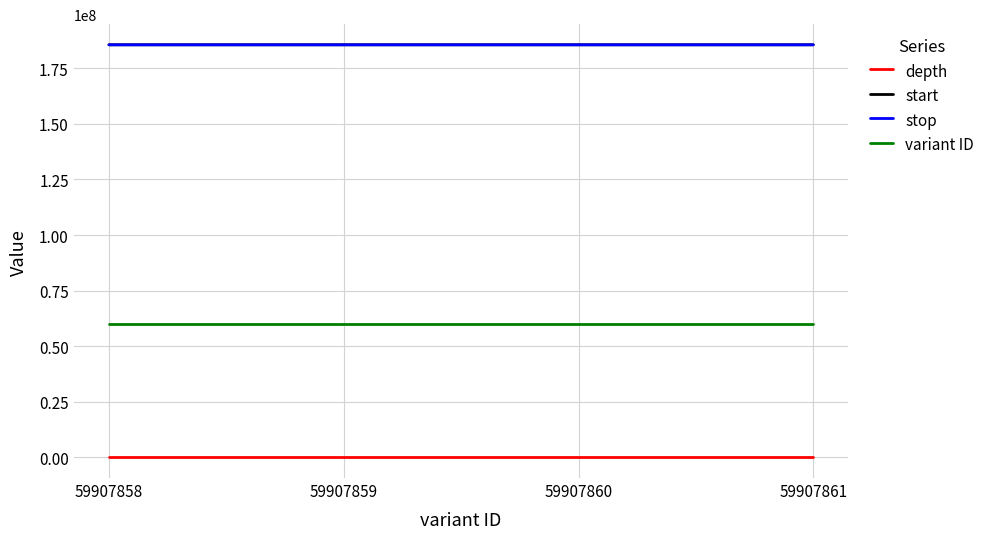

The start series shows 185584416 at 59907859. True or false?

True